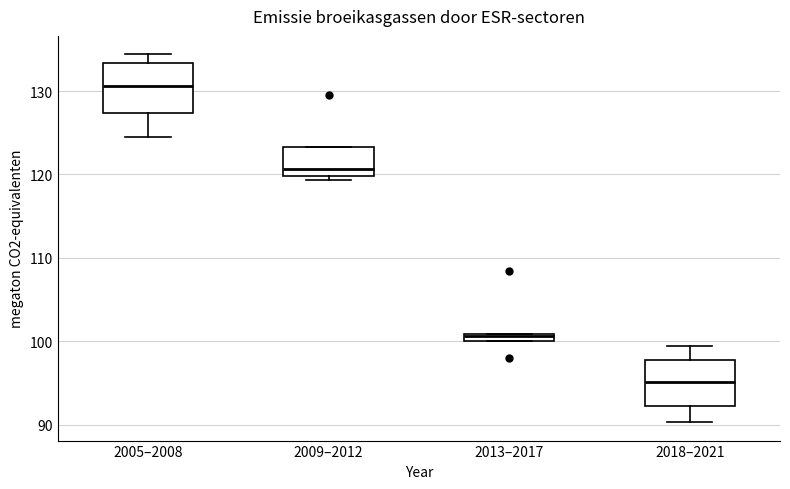

Which box has the lowest median line?

2018–2021